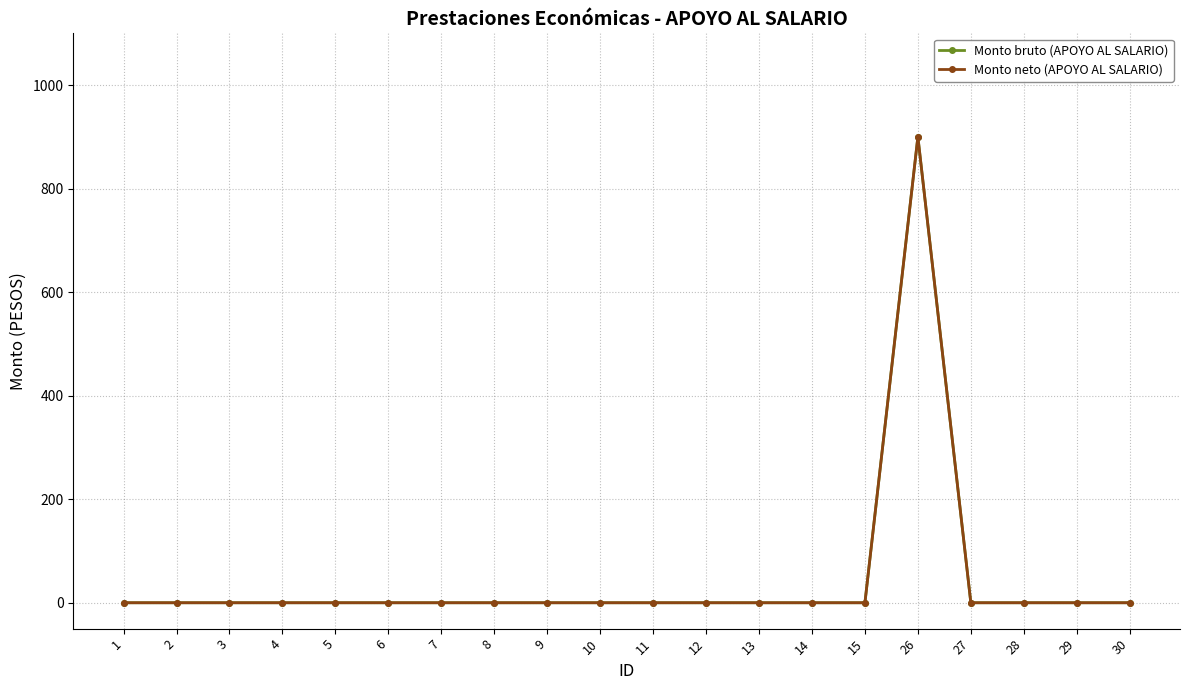

Is this an area chart (filled region under the line)?

No